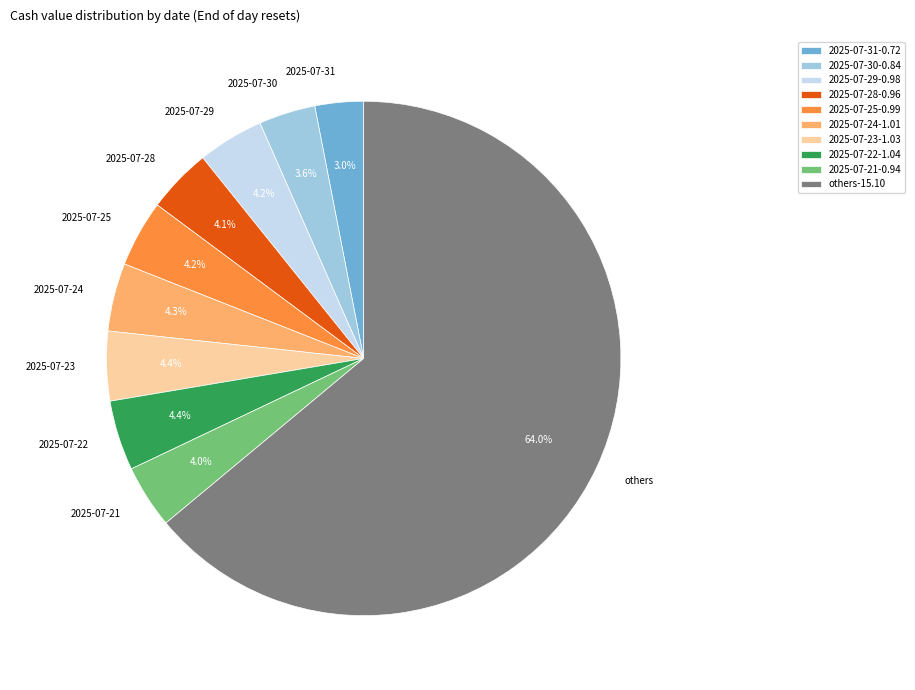

Count the number of slices in the pie.

10